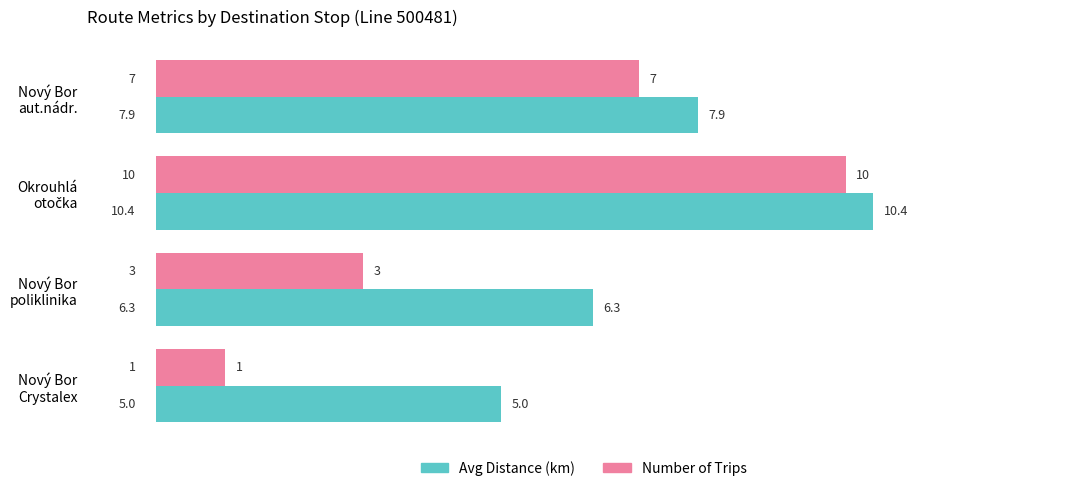

List the series in order of their overall mean, lowest first.

Number of Trips, Avg Distance (km)